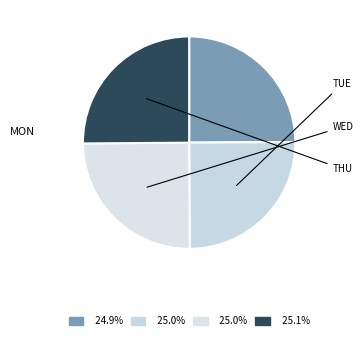

Count the number of slices in the pie.

4